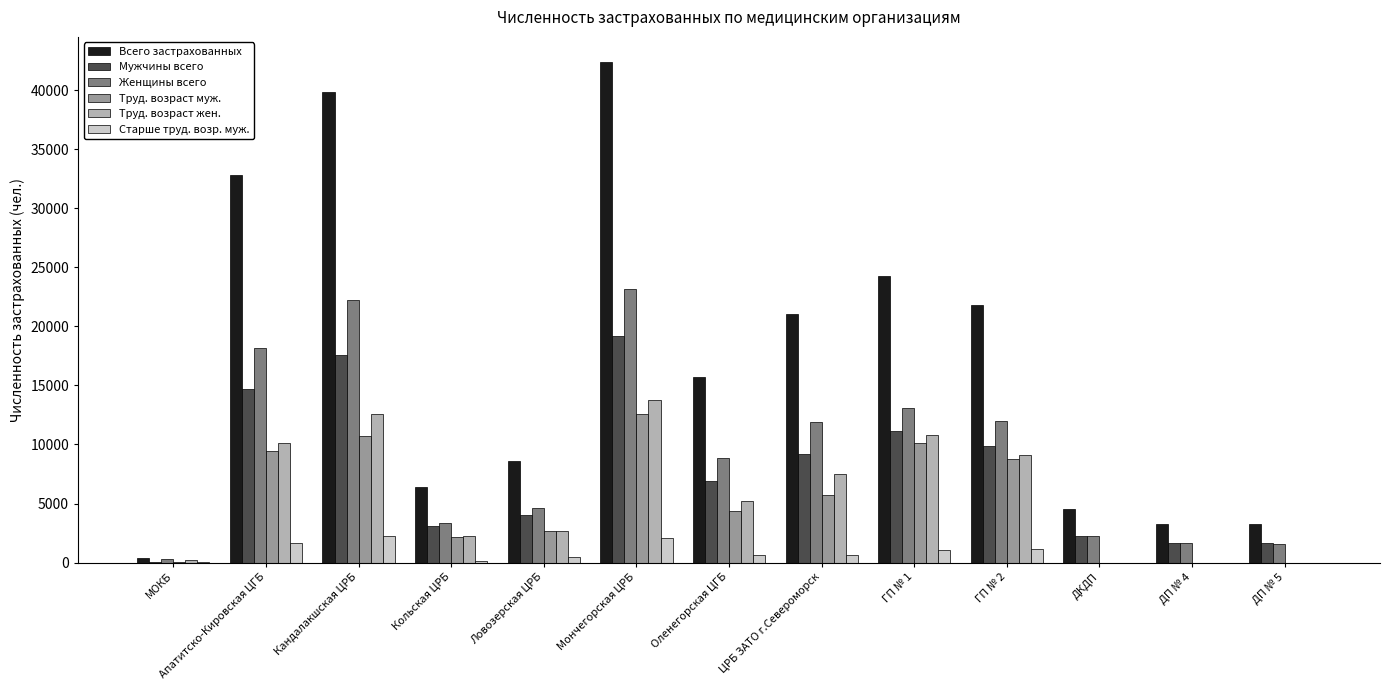

What are all the series names shown in the legend?

Всего застрахованных, Мужчины всего, Женщины всего, Труд. возраст муж., Труд. возраст жен., Старше труд. возр. муж.